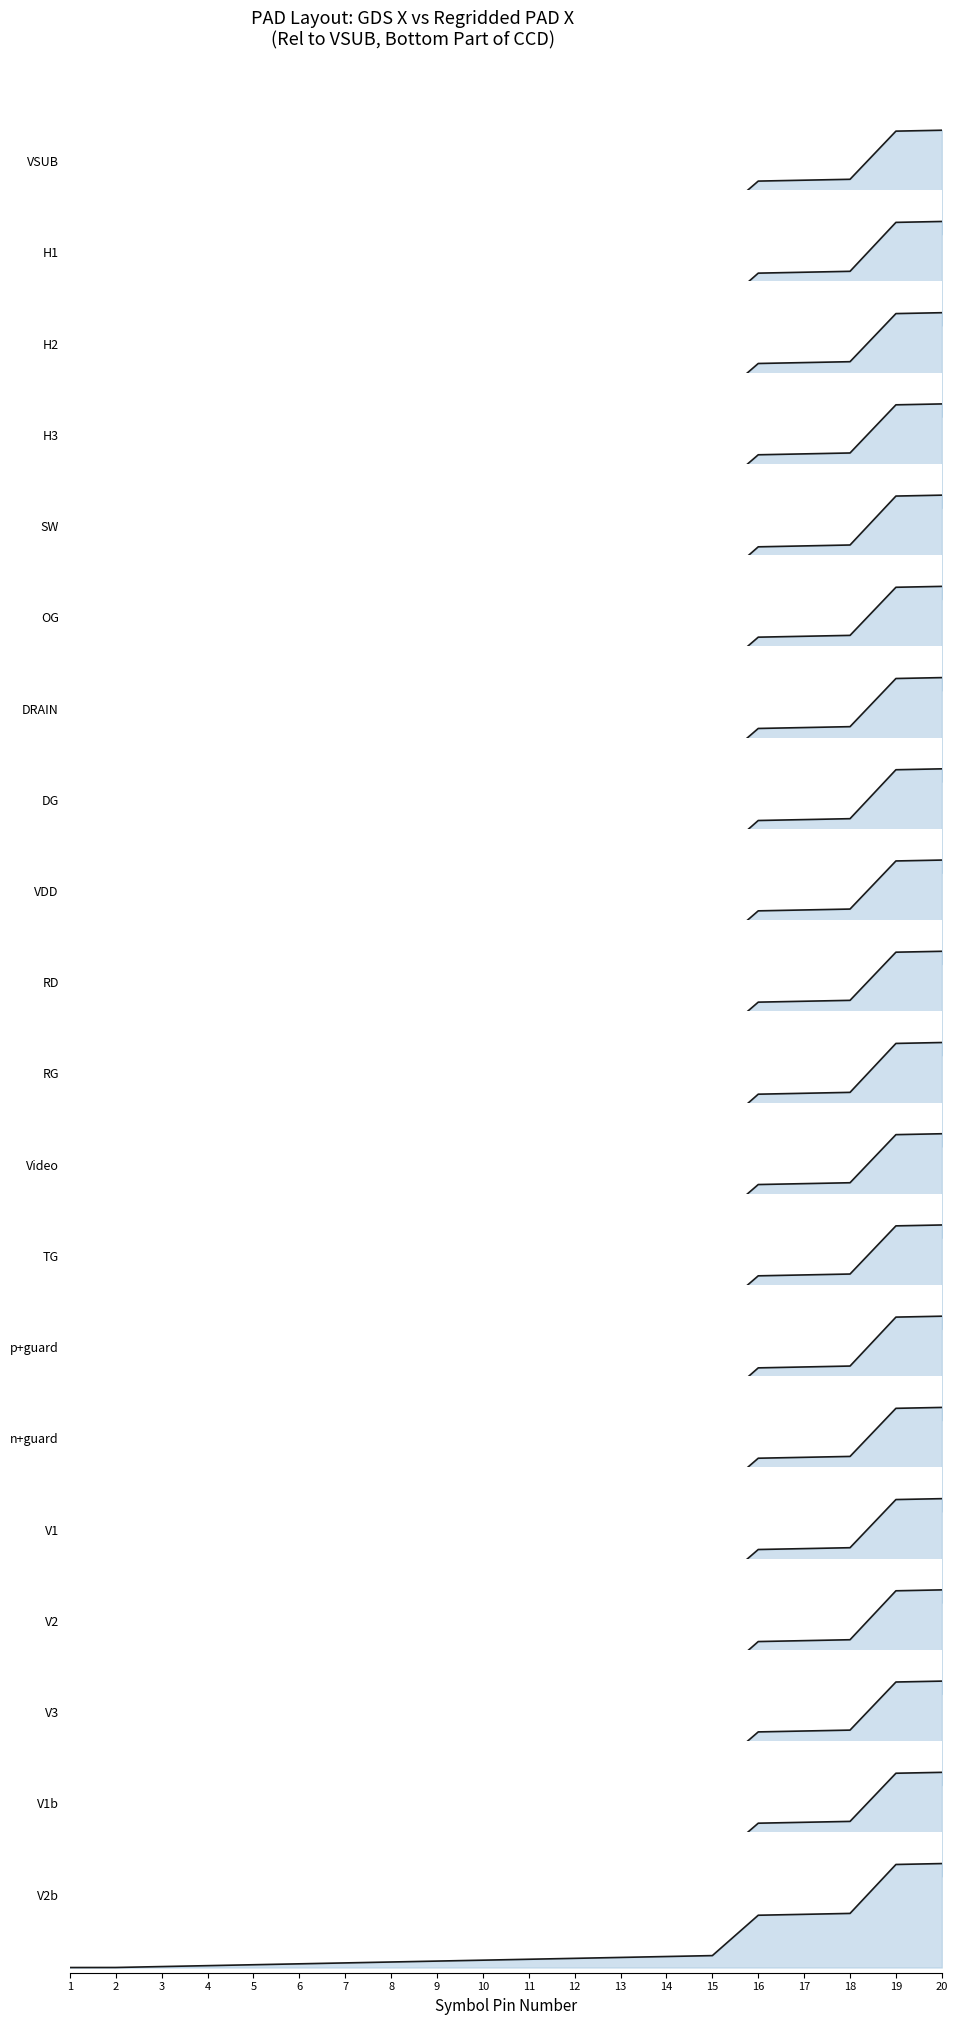

Count the number of categories in the chart.

20